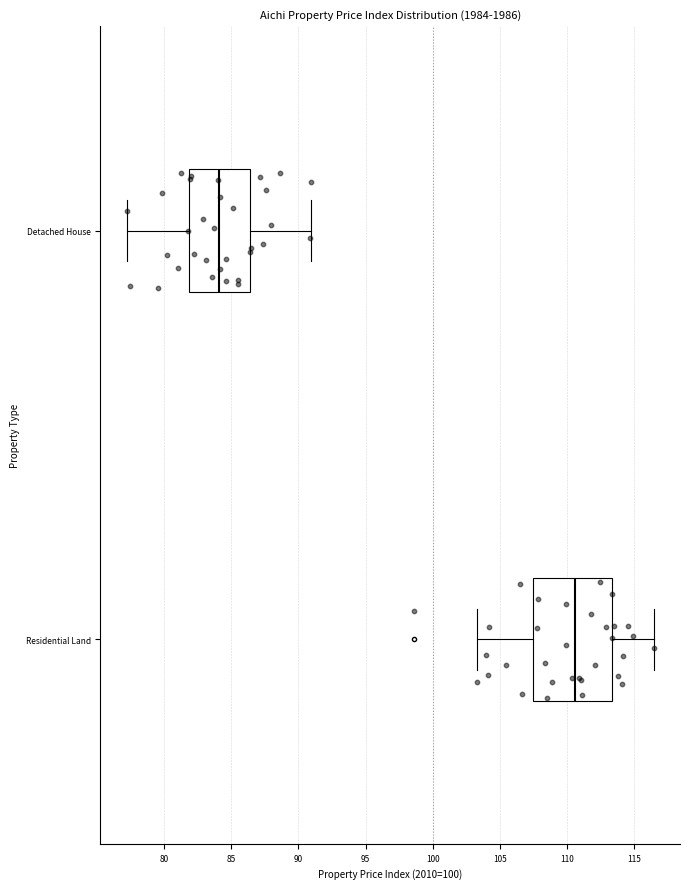

Reading bottom to top, transcribe this box plot: for each box, give where its median line is, the range the box spans, and where its two whiskers end, as read against the x-axis. The values are not printed on the chart, so give them approximately, as read against the axis.

Residential Land: median 110.5, box 107.5 to 113.5, whiskers 103.5 to 116.5
Detached House: median 84.0, box 82.0 to 86.5, whiskers 77.0 to 91.0